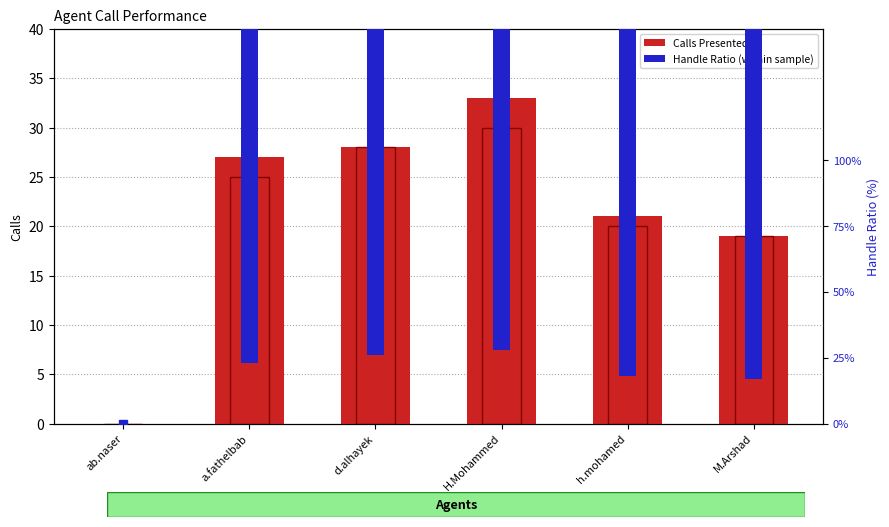

Which category has the highest value in the Handle Ratio (%) series?

d.alhayek